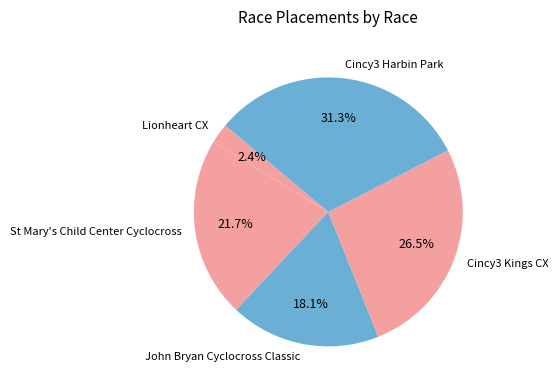

To the nearest percent, what is the combined percentage of John Bryan Cyclocross Classic and Cincy3 Kings CX?

45%